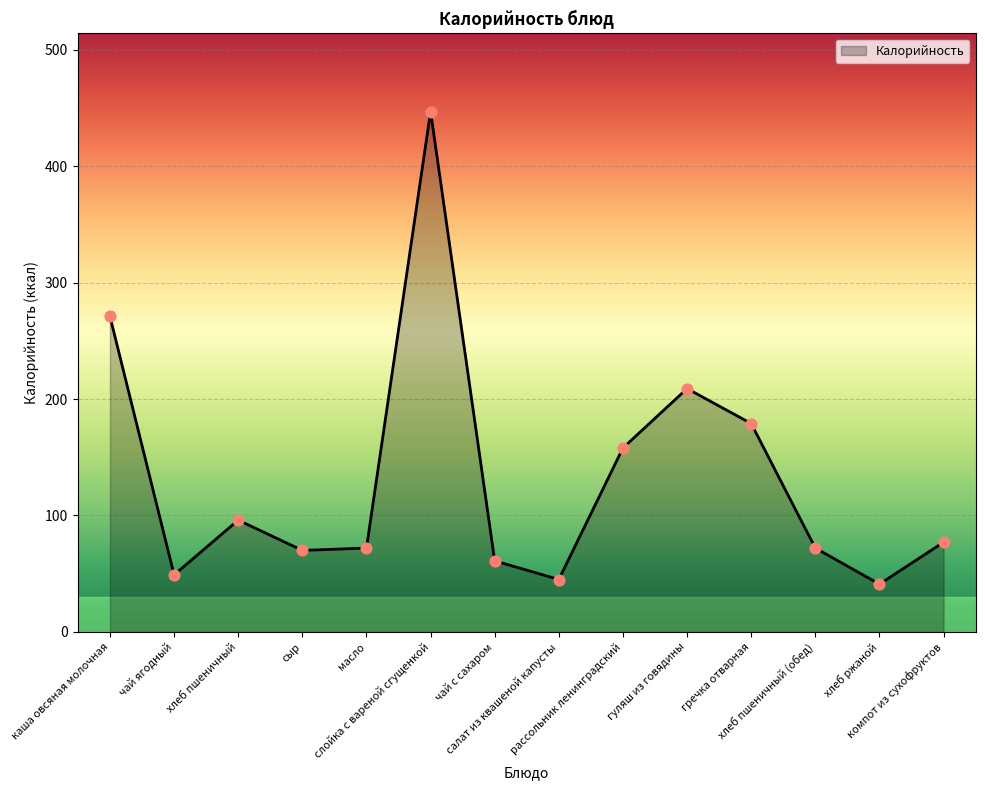

Between масло and чай ягодный, which is larger?

масло